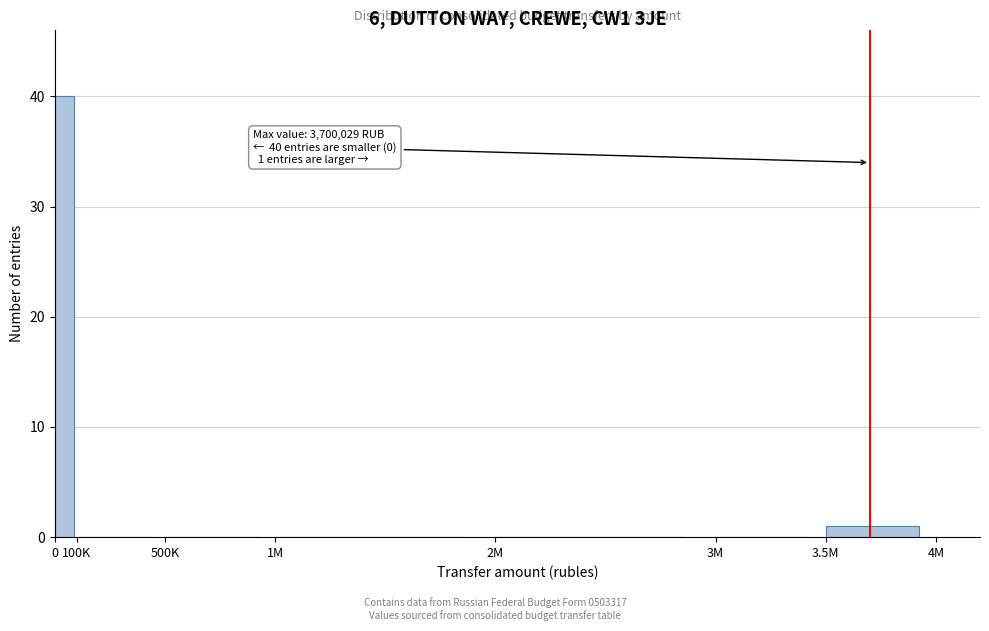

Reading left to right, list all the values displayed in this chart.

0=40	100K=0	500K=0	1M=0	2M=0	3M=0	3.5M=1